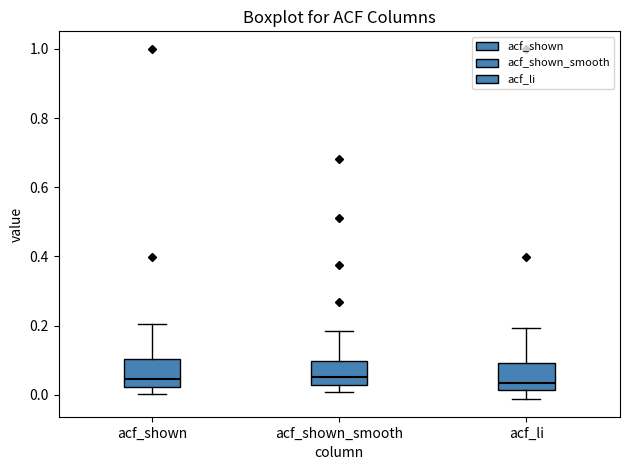

Reading left to right, read every box against the y-axis: the position of its median line, the range the box covers, and the ends of its whiskers. The values are not printed on the chart, so give them approximately, as read against the axis.

acf_shown: median 0.04, box 0.02 to 0.10, whiskers 0.00 to 0.20
acf_shown_smooth: median 0.06, box 0.02 to 0.10, whiskers 0.00 to 0.18
acf_li: median 0.04, box 0.02 to 0.10, whiskers -0.02 to 0.20